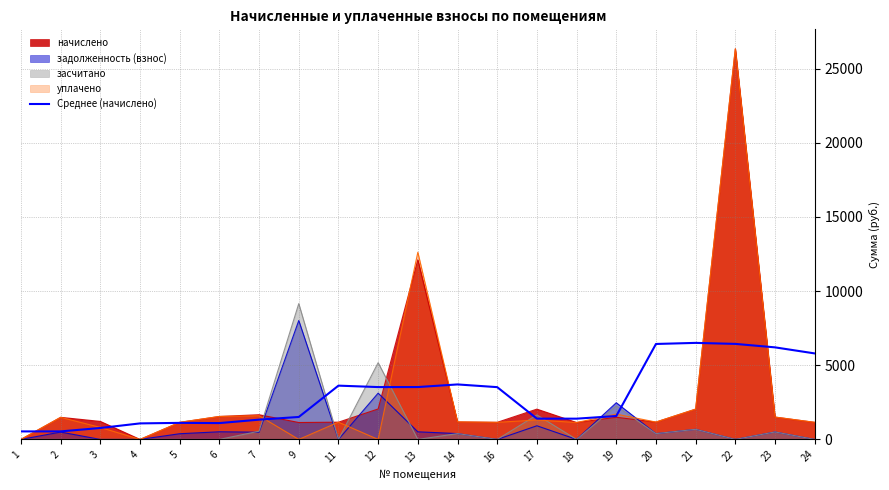

Reading left to right, transcribe all the data shown in this chart.

1=540.4	2=540.4	3=770.6	4=1080.0	5=1115.2	6=1100.5	7=1333.0	9=1513.3	11=3625.0	12=3528.2	13=3530.4	14=3706.4	16=3523.8	17=1401.1	18=1398.9	19=1577.1	20=6433.9	21=6507.2	22=6439.0	23=6205.1	24=5796.8